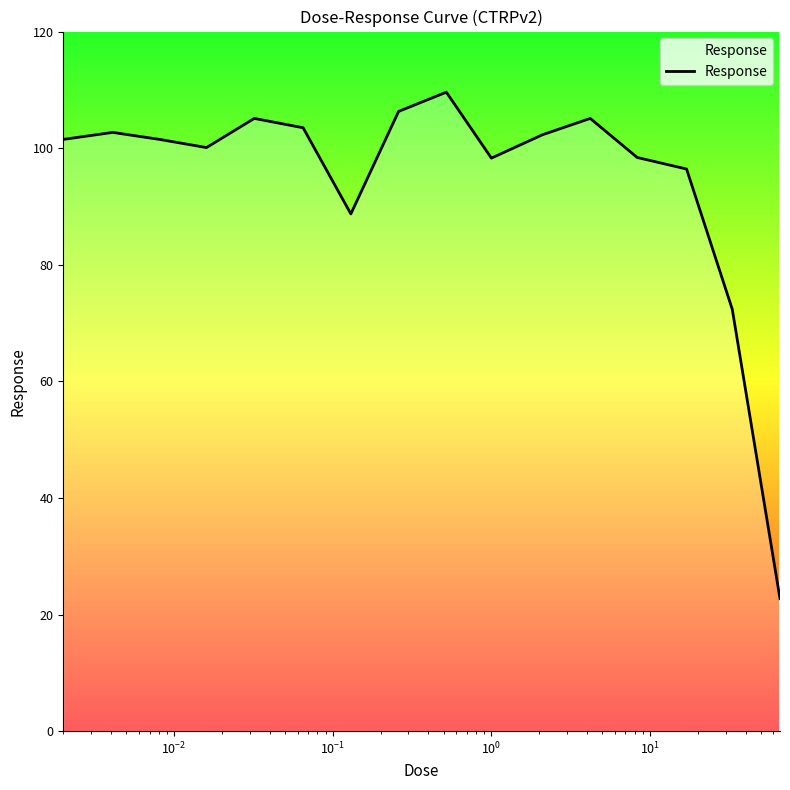

What is the minimum value shown in the chart?

22.7